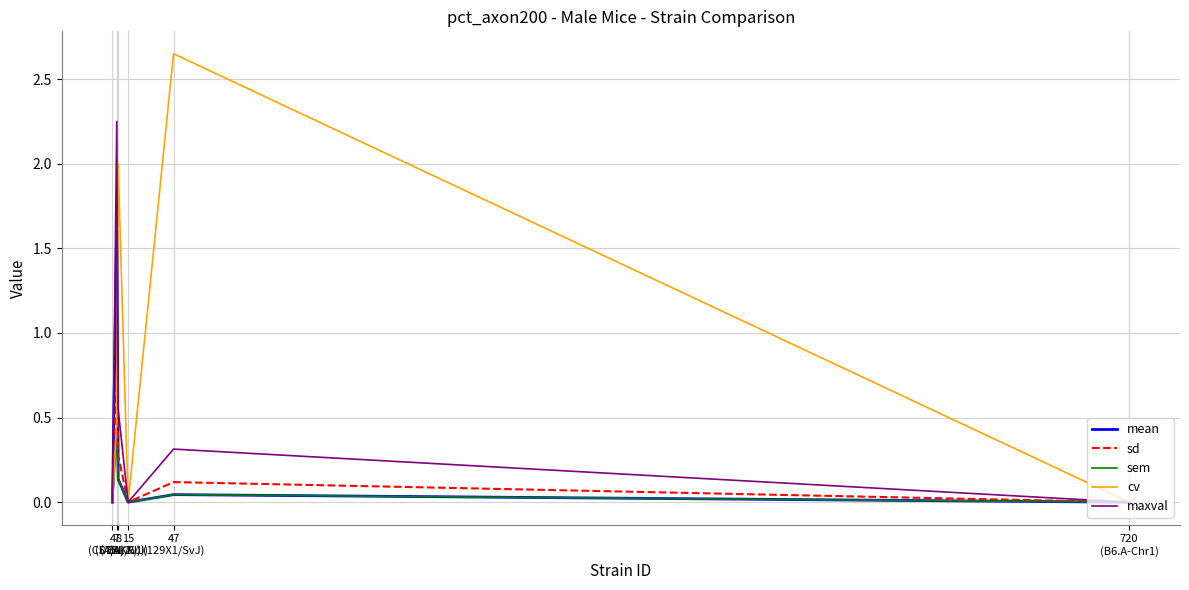

Which series has the largest total across all categories?

cv